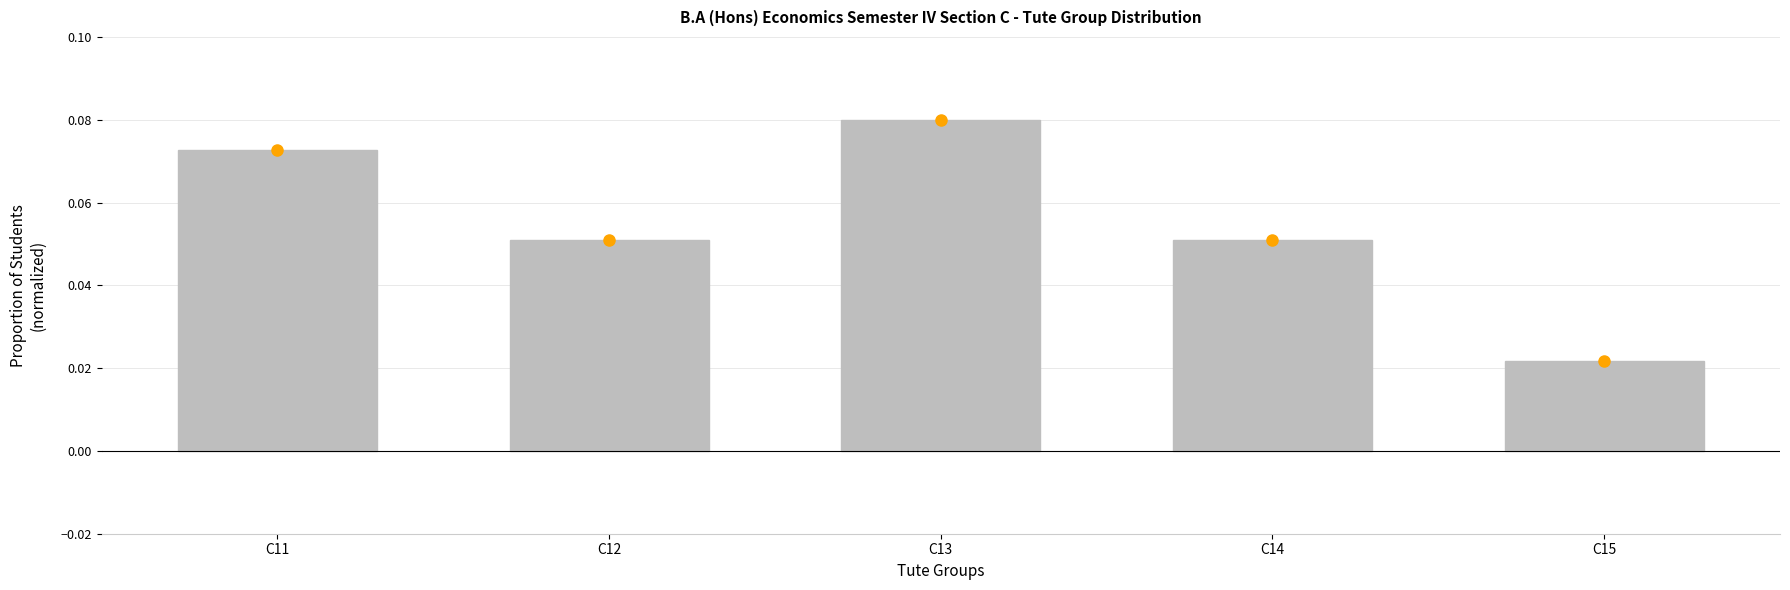

Does the chart contain stacked bars?

No